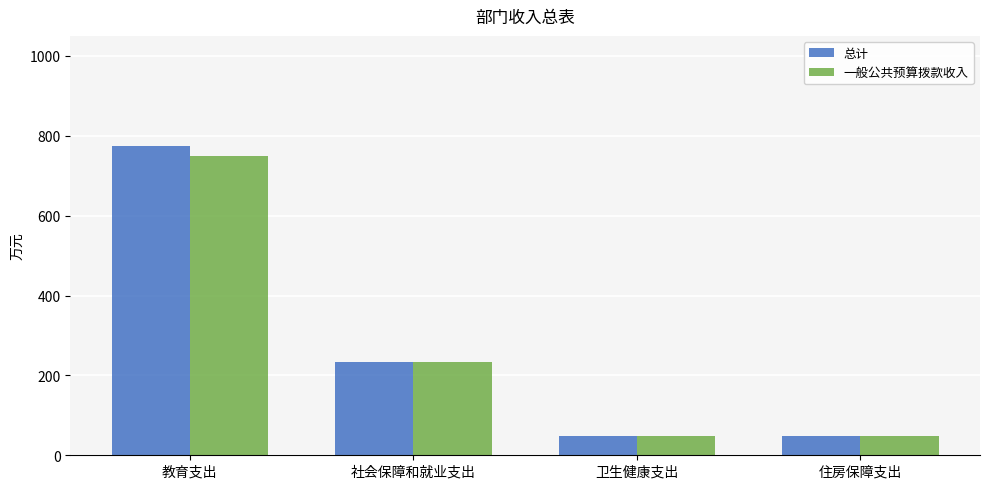

Is the value of 一般公共预算拨款收入 at 住房保障支出 greater than the value of 总计 at 社会保障和就业支出?

No